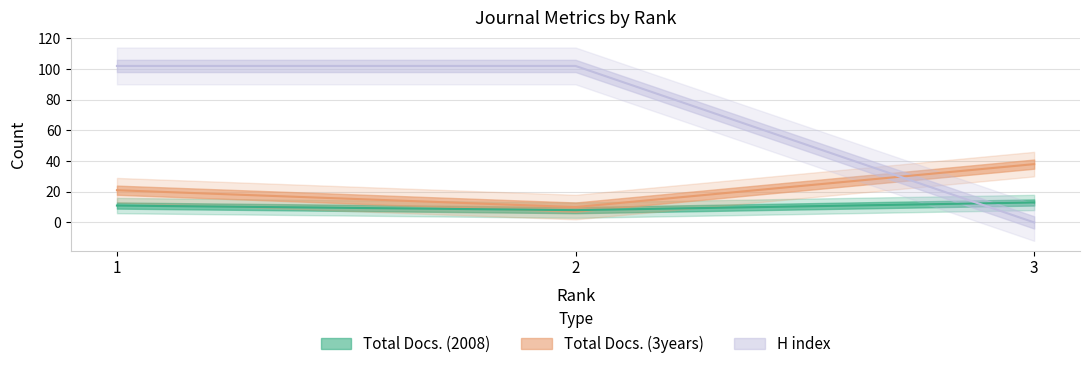

Which series changed the most between 2 and 3?

H index